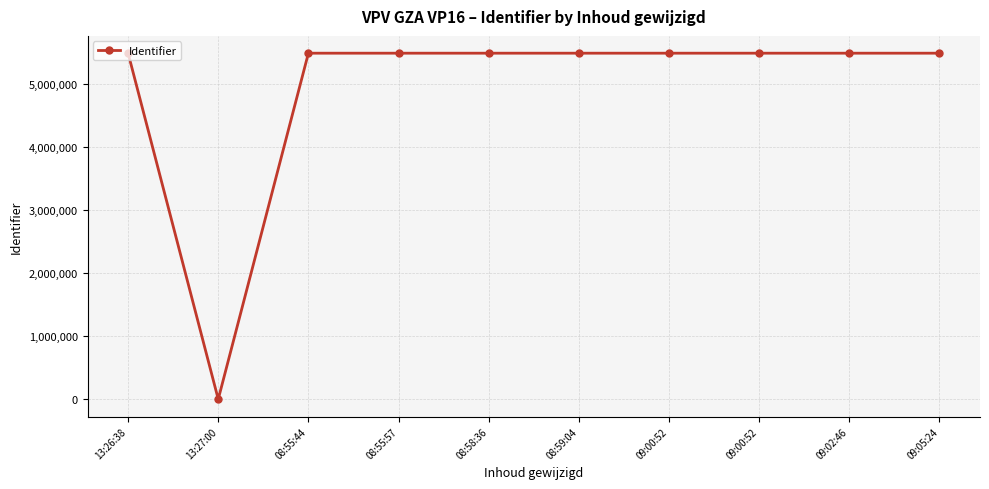

How many lines are shown in the chart?

1